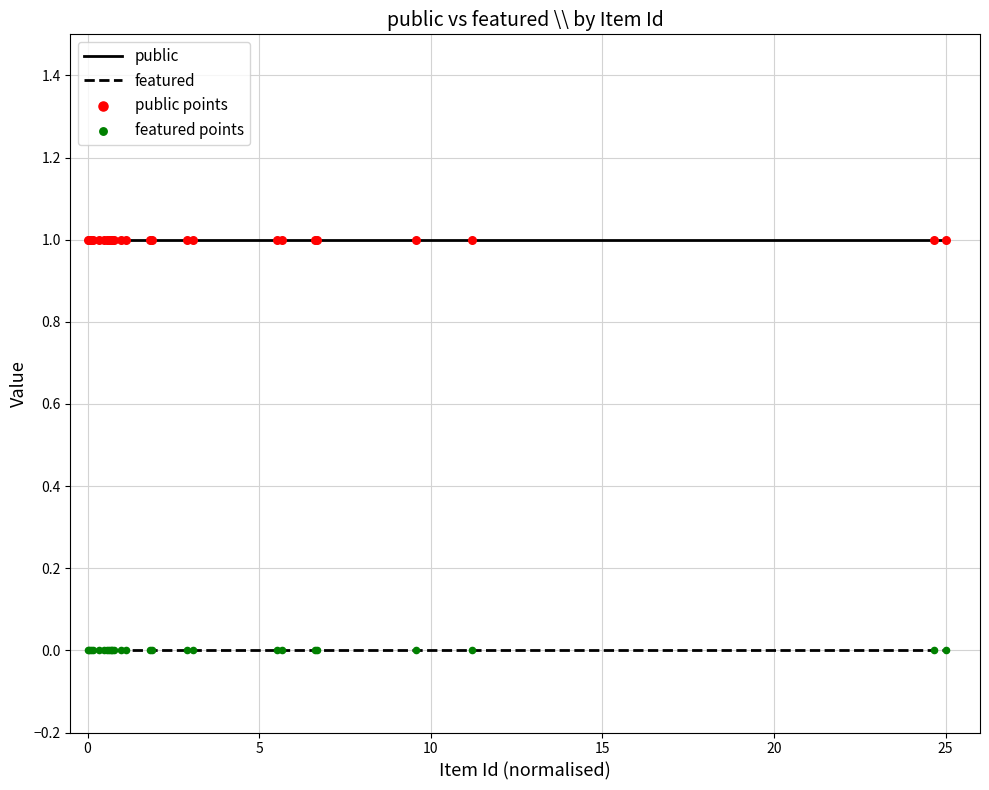

Which series has the largest total across all categories?

public